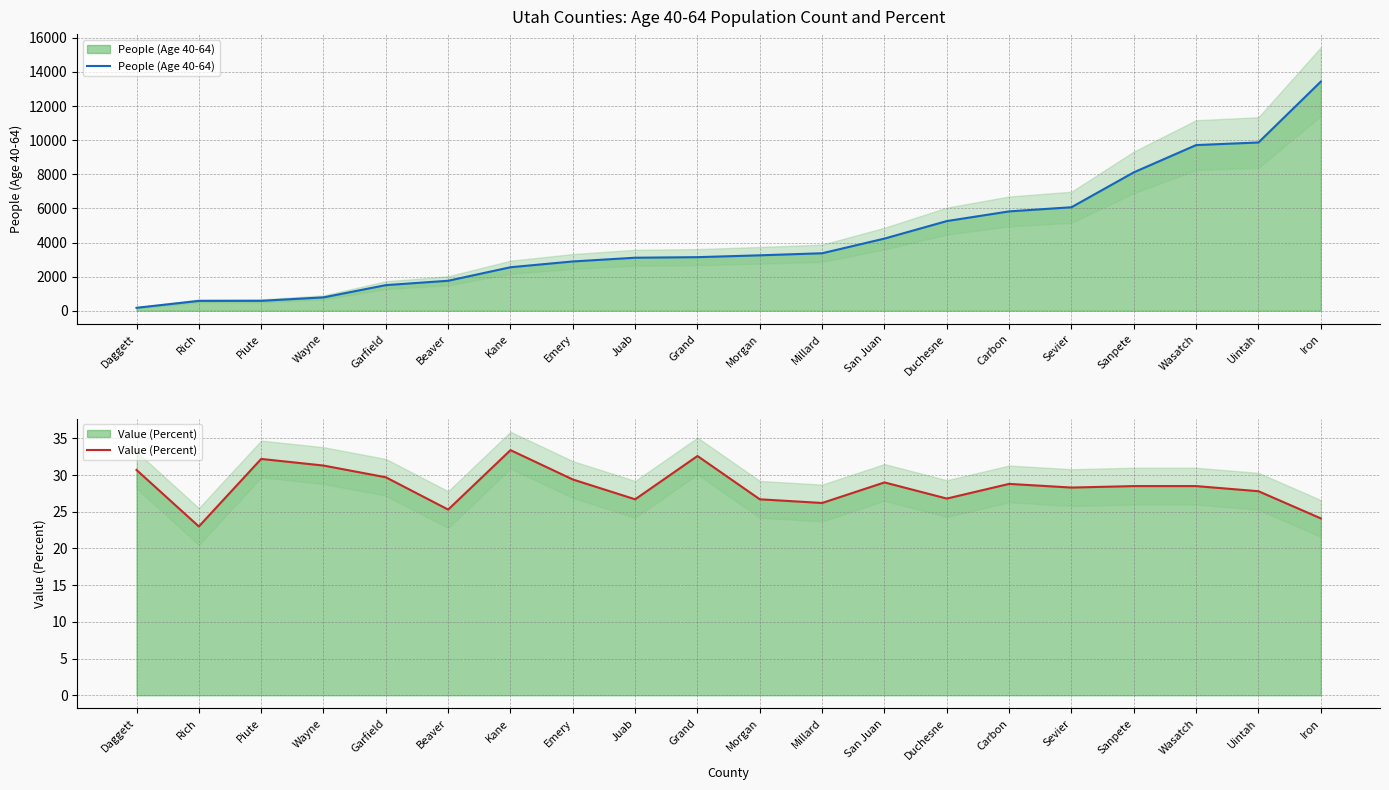

True or false: Value (Percent) and People (Age 40-64) cross at least once.

False